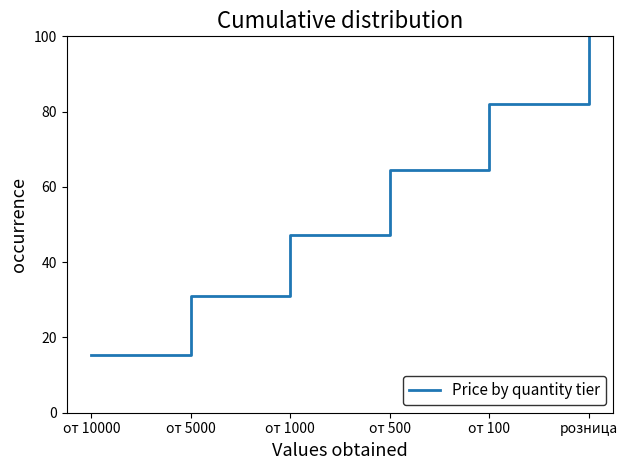

Reading left to right, what are all the values shown in this chart?

15.3	30.9	47.2	64.4	82.0	100.0